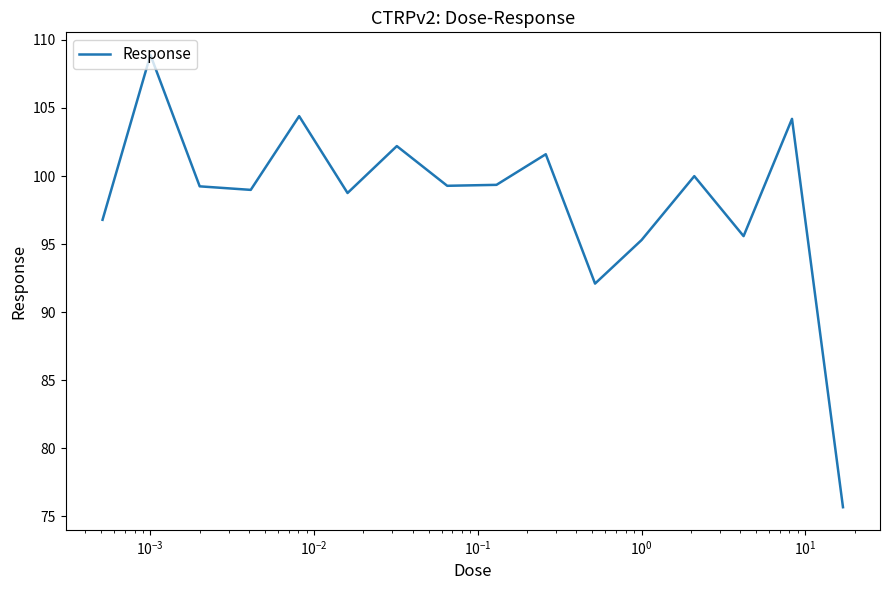

What is the smallest value displayed?

75.7